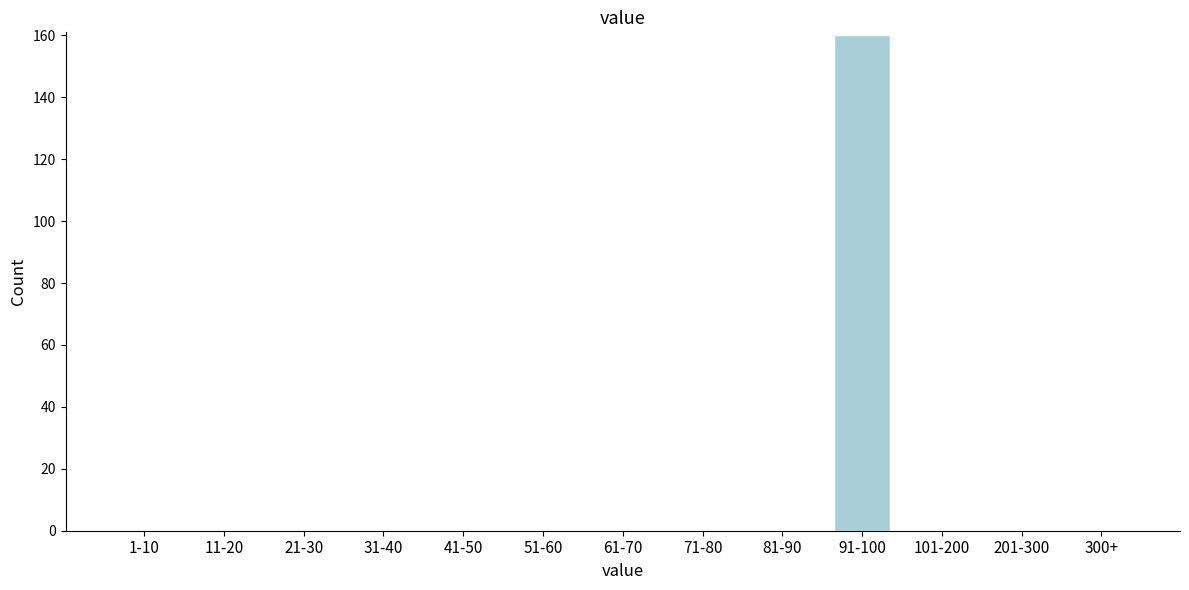

Reading left to right, what are all the values shown in this chart?

1-10=0	11-20=0	21-30=0	31-40=0	41-50=0	51-60=0	61-70=0	71-80=0	81-90=0	91-100=160	101-200=0	201-300=0	300+=0